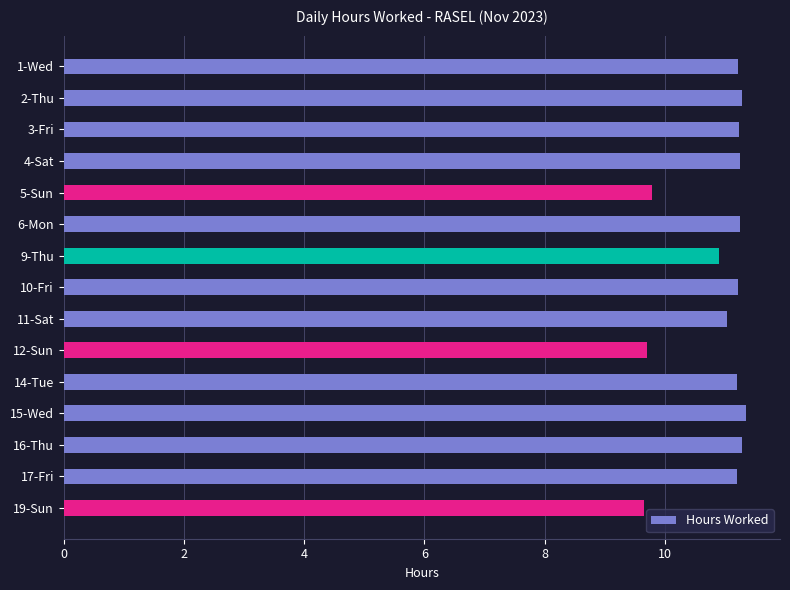

What is the minimum value shown in the chart?

9.7